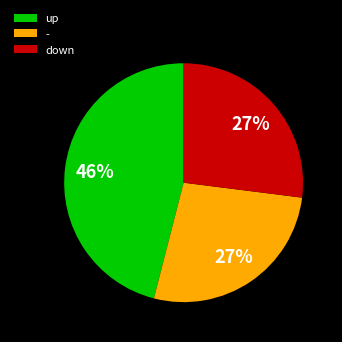

Is the sum of up and down greater than half?

Yes